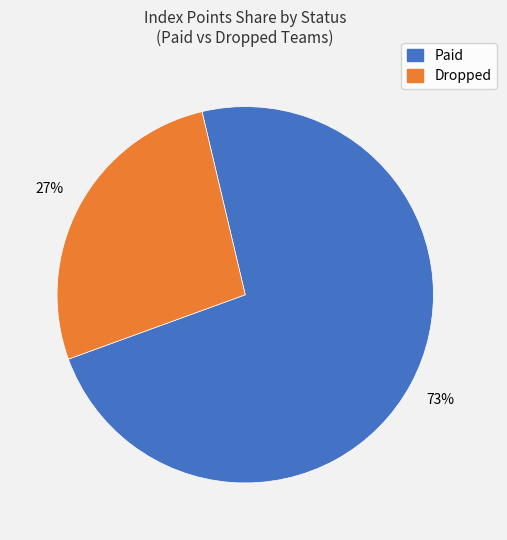

To the nearest percent, what is the average slice percentage?

50%